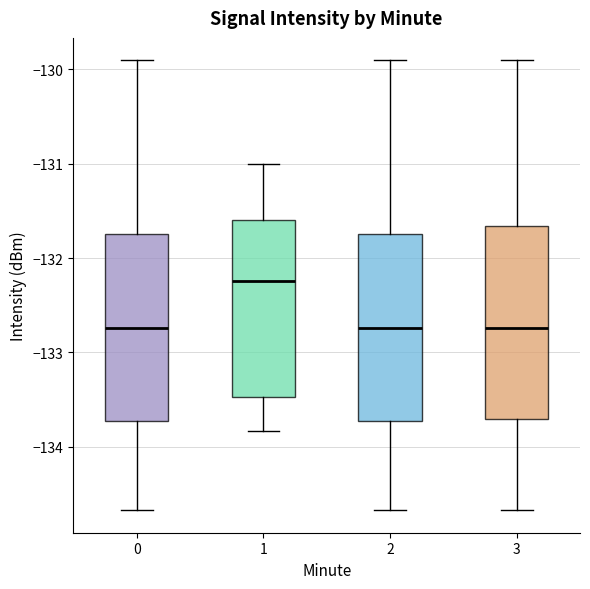

Reading left to right, read every box against the y-axis: the position of its median line, the range the box covers, and the ends of its whiskers. The values are not printed on the chart, so give them approximately, as read against the axis.

0: median -132.7, box -133.7 to -131.7, whiskers -134.7 to -129.9
1: median -132.2, box -133.5 to -131.6, whiskers -133.8 to -131.0
2: median -132.7, box -133.7 to -131.7, whiskers -134.7 to -129.9
3: median -132.7, box -133.7 to -131.7, whiskers -134.7 to -129.9